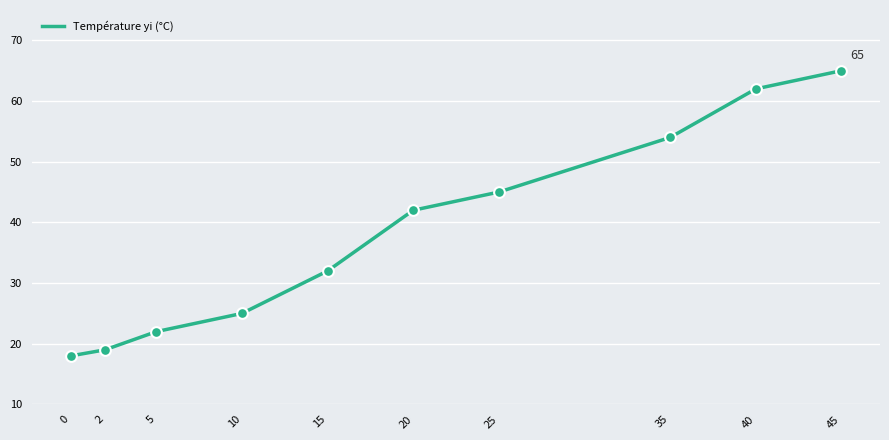

Between 35 and 5, which is larger?

35